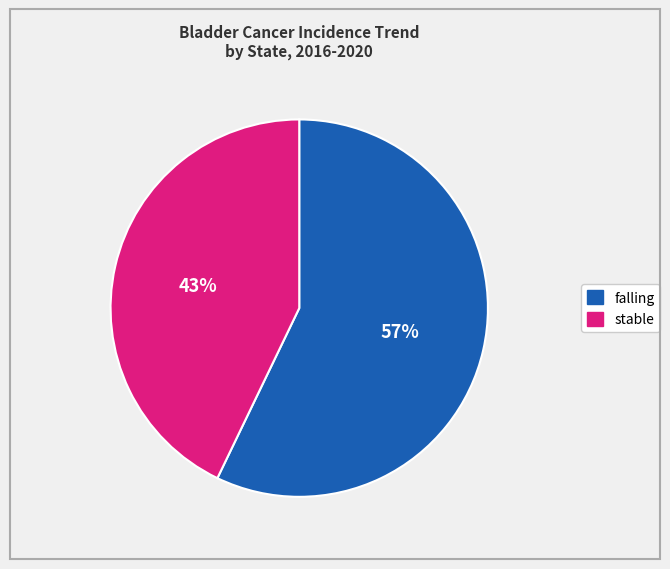

Is the sum of falling and stable greater than half?

Yes